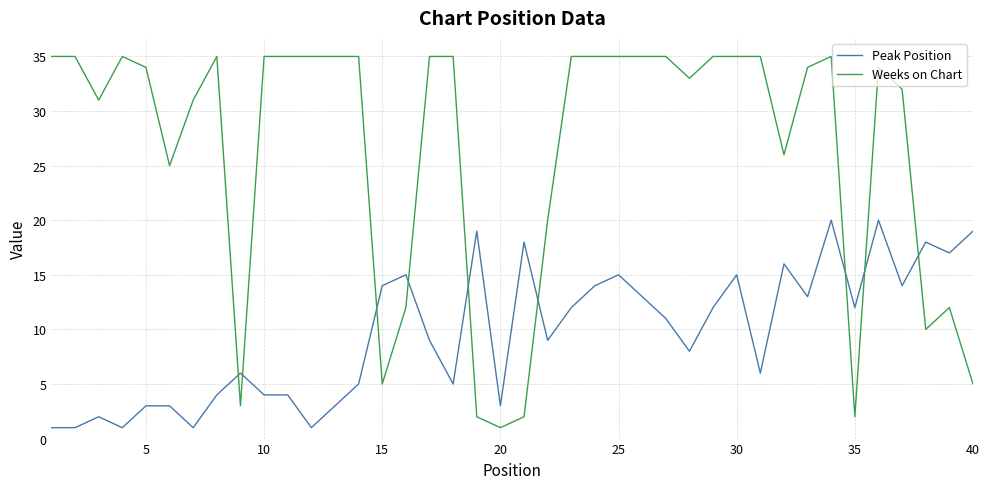

What are all the series names shown in the legend?

Peak Position, Weeks on Chart